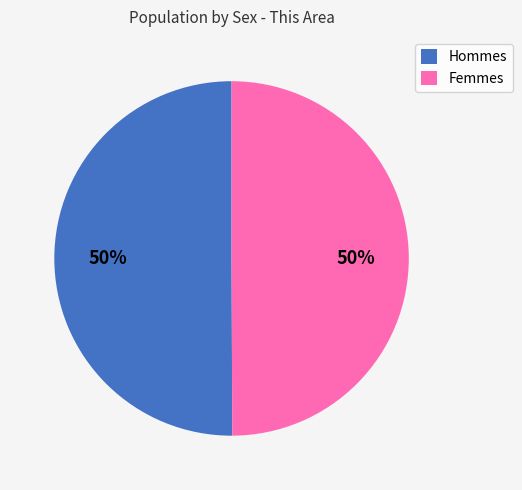

How many segments does this pie chart have?

2